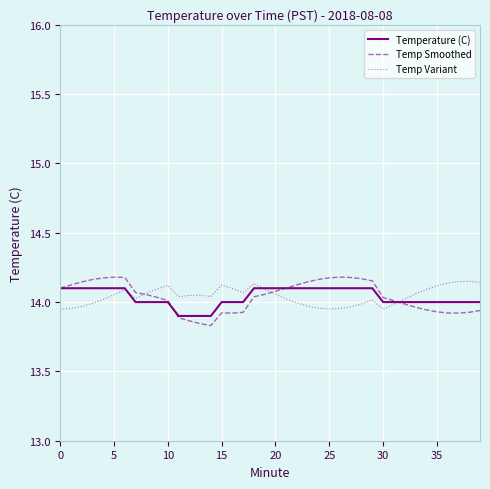

How many lines are shown in the chart?

3